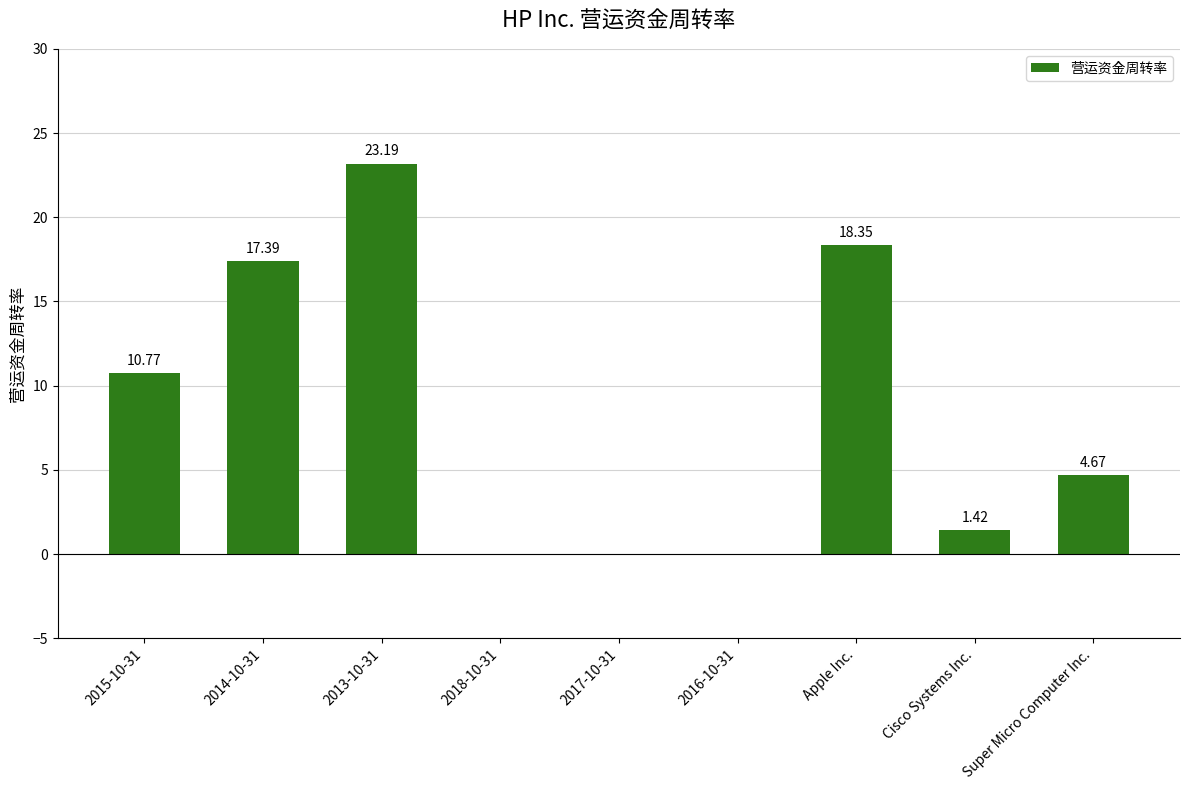

What is the sum of the values at 2013-10-31 and 2015-10-31?

34.0